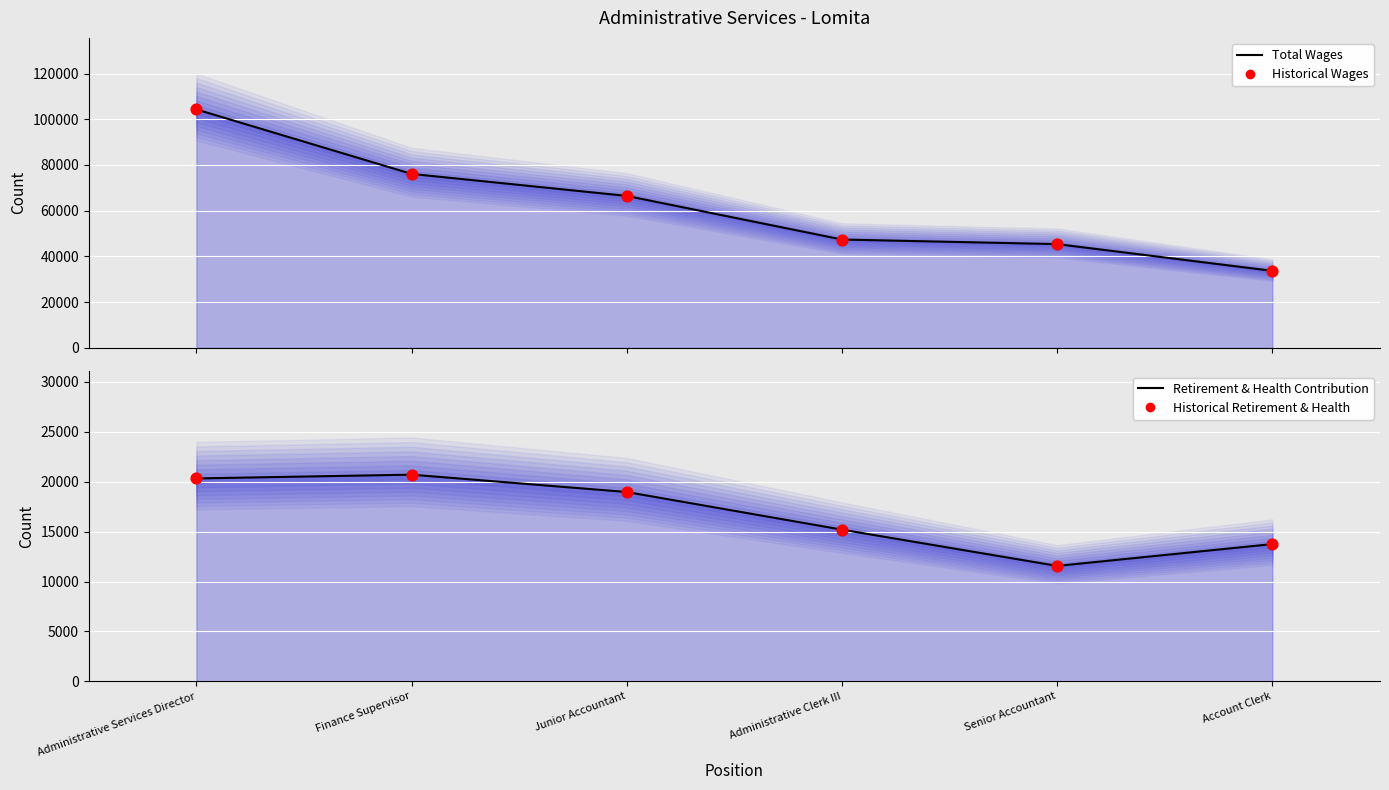

Which series has the largest total across all categories?

Total Wages Line